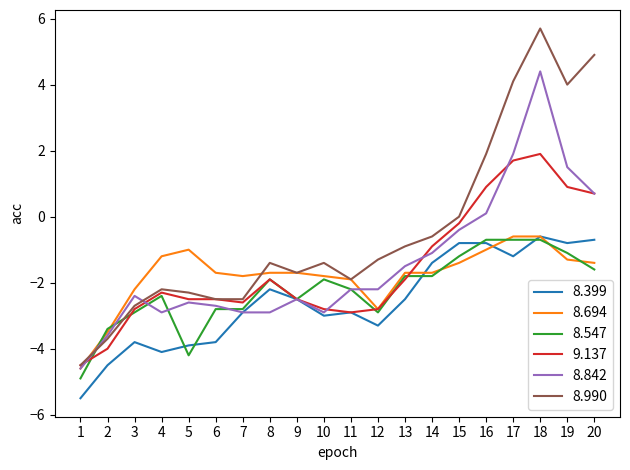

Which series has the largest range (max minus min)?

8.990